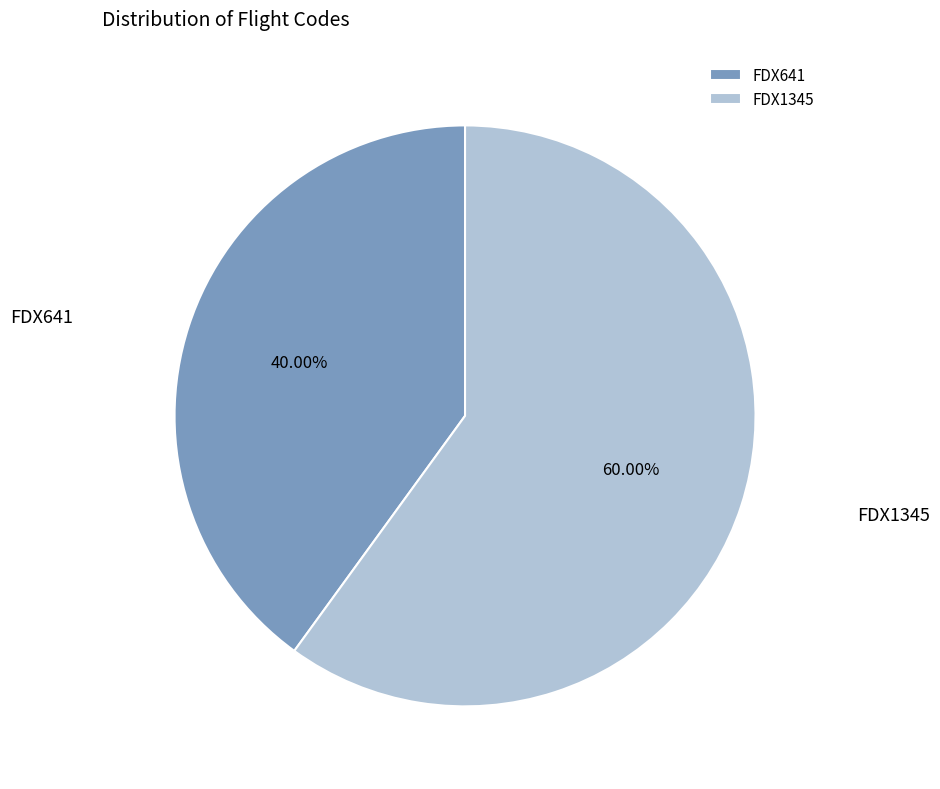

Count the number of slices in the pie.

2